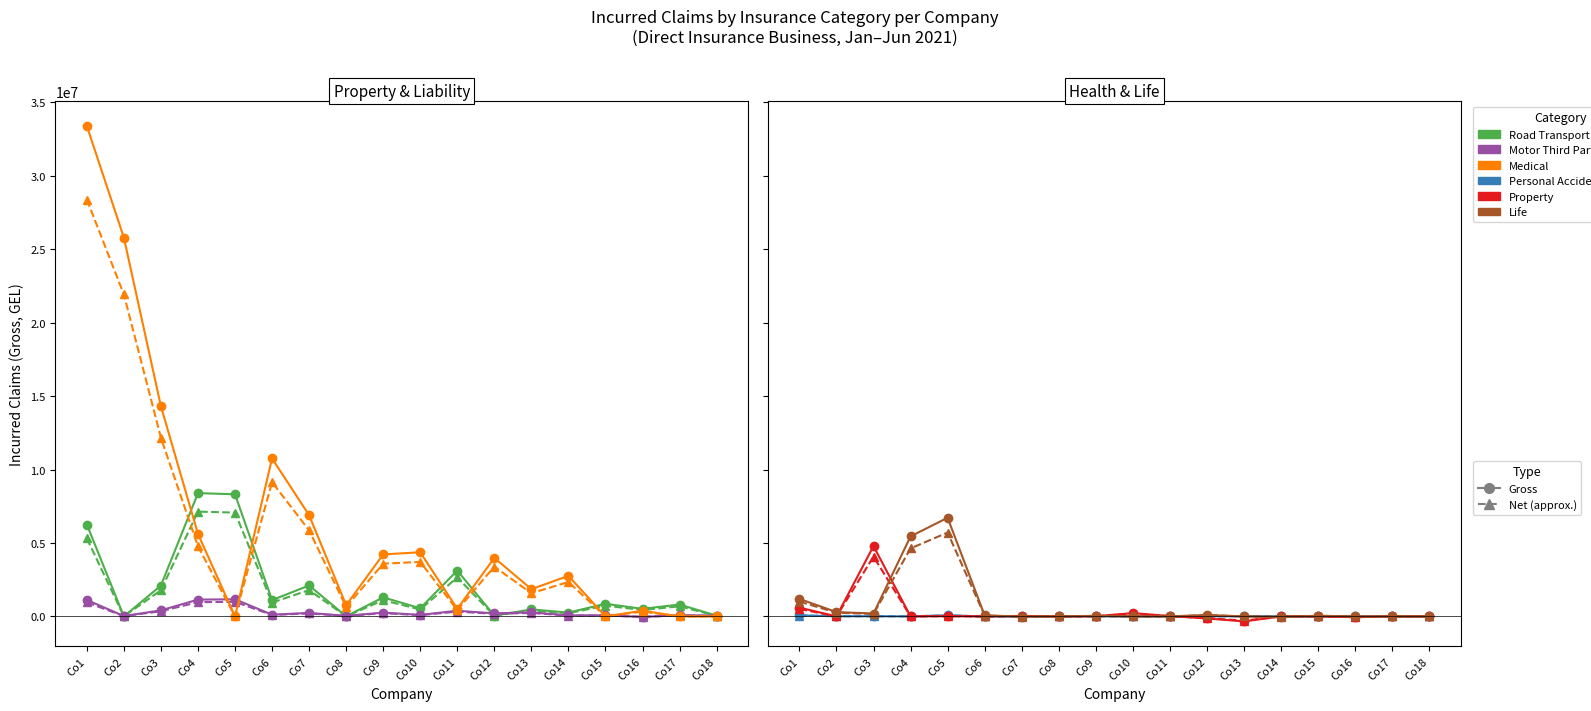

How many interior local peaks does the Life Gross series have?

4